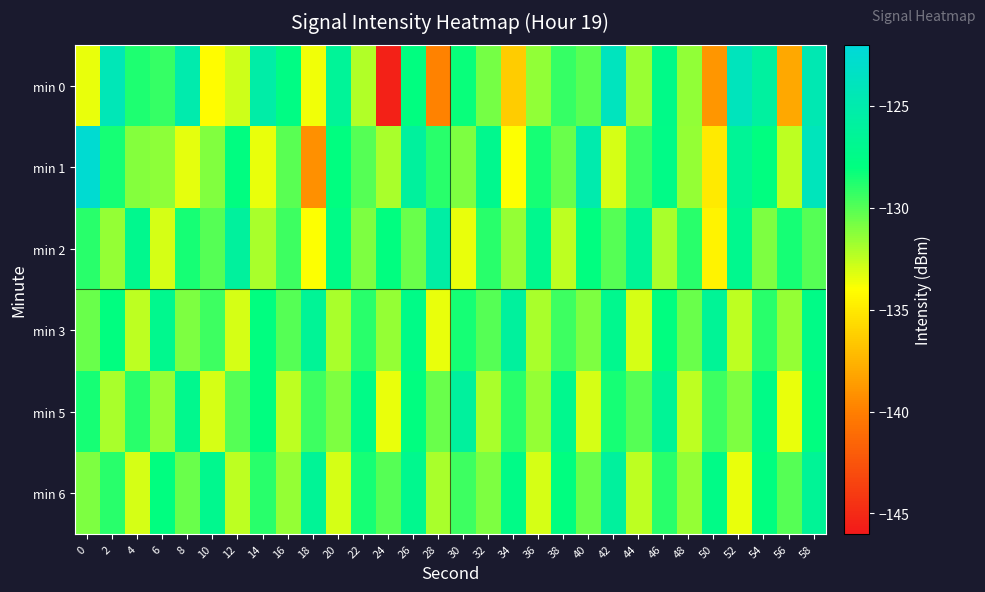

Reading left to right, extract all data points from this chart.

min 0: 0=-133.5	2=-124.3	4=-128.7	6=-129.2	8=-125.0	10=-134.1	12=-132.8	14=-125.4	16=-127.7	18=-133.6	20=-126.4	22=-132.2	24=-145.5	26=-127.9	28=-139.9	30=-128.2	32=-130.8	34=-136.4	36=-131.4	38=-129.3	40=-130.1	42=-123.9	44=-131.6	46=-127.4	48=-131.4	50=-139.0	52=-124.0	54=-125.9	56=-138.1	58=-124.6
min 1: 0=-122.6	2=-128.5	4=-131.2	6=-131.3	8=-133.4	10=-131.0	12=-127.9	14=-133.5	16=-130.1	18=-139.2	20=-128.0	22=-130.0	24=-132.0	26=-126.0	28=-129.0	30=-131.0	32=-127.0	34=-134.0	36=-128.5	38=-130.5	40=-125.0	42=-133.0	44=-129.5	46=-127.5	48=-131.5	50=-135.0	52=-126.5	54=-128.0	56=-132.5	58=-124.0
min 2: 0=-129.0	2=-131.5	4=-127.0	6=-133.0	8=-128.5	10=-130.0	12=-126.0	14=-132.0	16=-129.5	18=-134.0	20=-127.5	22=-131.0	24=-128.0	26=-130.5	28=-125.5	30=-133.5	32=-129.0	34=-131.5	36=-127.0	38=-132.5	40=-128.0	42=-130.0	44=-126.5	46=-132.0	48=-129.0	50=-134.5	52=-127.0	54=-131.0	56=-128.5	58=-130.0
min 3: 0=-130.5	2=-128.0	4=-132.5	6=-127.0	8=-131.0	10=-129.5	12=-133.0	14=-128.0	16=-130.0	18=-126.5	20=-132.0	22=-129.0	24=-131.5	26=-127.5	28=-133.5	30=-128.5	32=-130.0	34=-126.0	36=-132.0	38=-129.5	40=-131.0	42=-127.0	44=-133.0	46=-128.0	48=-130.5	50=-126.5	52=-132.5	54=-129.0	56=-131.5	58=-127.5
min 5: 0=-128.5	2=-132.0	4=-129.0	6=-131.5	8=-127.0	10=-133.0	12=-130.0	14=-128.0	16=-132.5	18=-129.5	20=-131.0	22=-127.5	24=-133.5	26=-128.0	28=-130.5	30=-126.0	32=-132.0	34=-129.0	36=-131.5	38=-127.0	40=-133.0	42=-128.5	44=-130.0	46=-126.5	48=-132.5	50=-129.5	52=-131.0	54=-127.5	56=-133.5	58=-128.0
min 6: 0=-131.0	2=-129.0	4=-133.0	6=-128.0	8=-130.5	10=-127.0	12=-132.5	14=-129.0	16=-131.5	18=-126.5	20=-133.0	22=-128.5	24=-130.0	26=-127.0	28=-132.0	30=-129.5	32=-131.0	34=-127.5	36=-133.0	38=-128.0	40=-130.5	42=-126.0	44=-132.5	46=-129.0	48=-131.5	50=-127.5	52=-133.5	54=-128.0	56=-130.0	58=-126.5